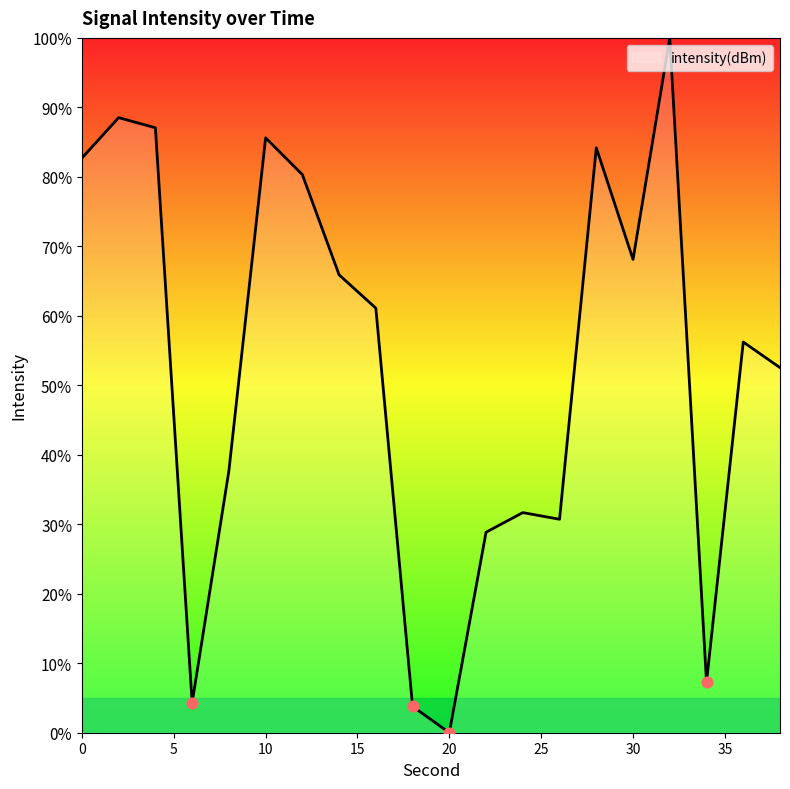

What is the difference between the maximum and minimum values?

100.0